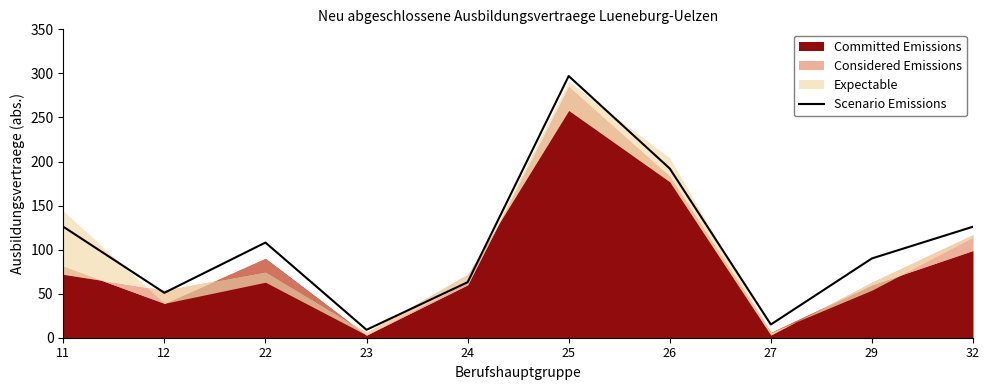

What is the approximate value at 12?

51